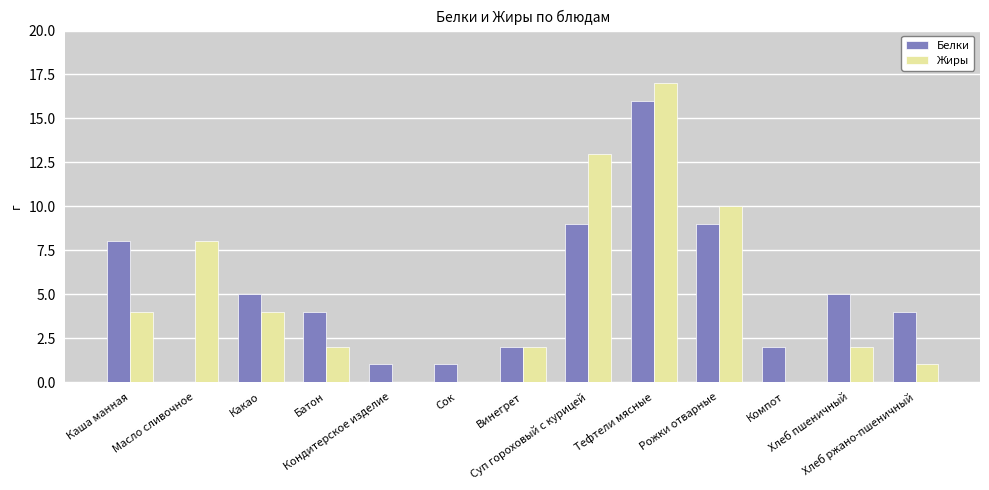

What is the highest value of the Жиры series?

17